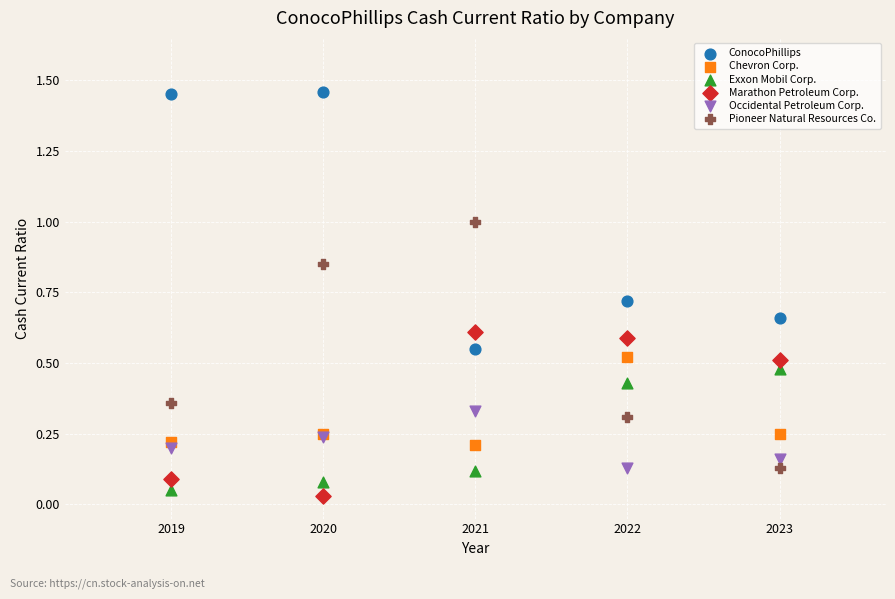

Which series reaches the minimum Y coordinate?

Marathon Petroleum Corp.